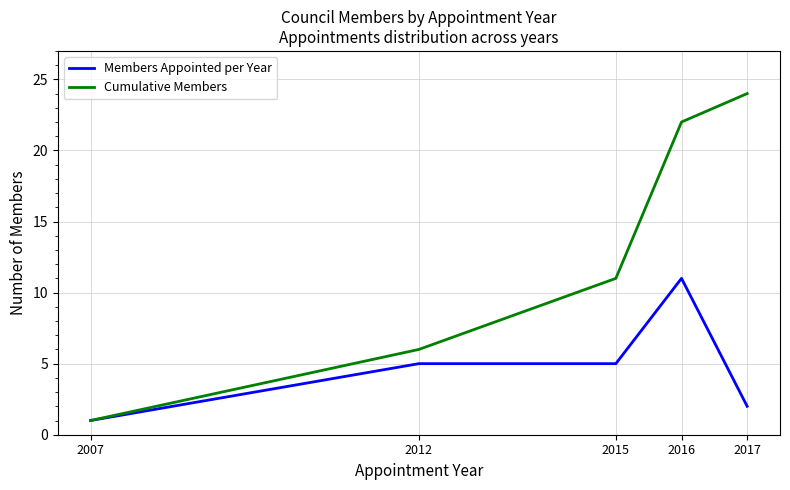

Which category has the lowest value across all series?

2007